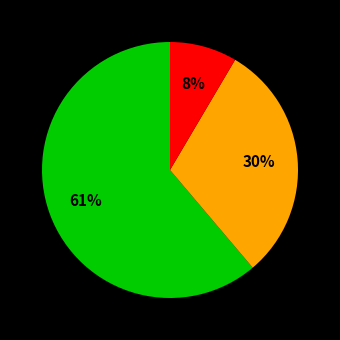

Count the number of slices in the pie.

3